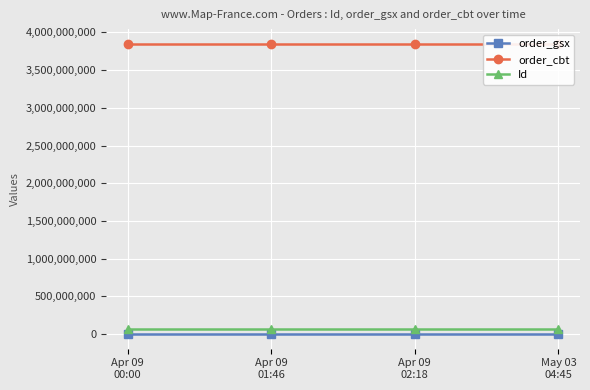

List the labels in order of order_gsx value, largest first.

Apr 09
00:00, Apr 09
01:46, Apr 09
02:18, May 03
04:45